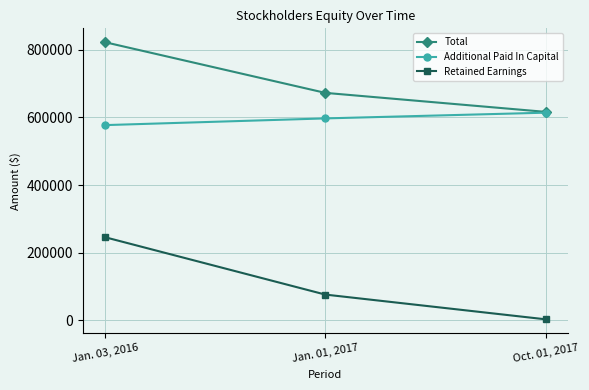

Is it true that Additional Paid In Capital equals 614232 at Oct. 01, 2017?

True